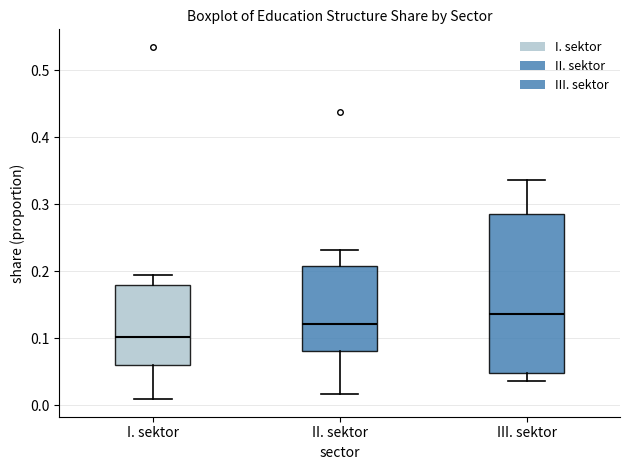

Which box has the lowest median line?

I. sektor